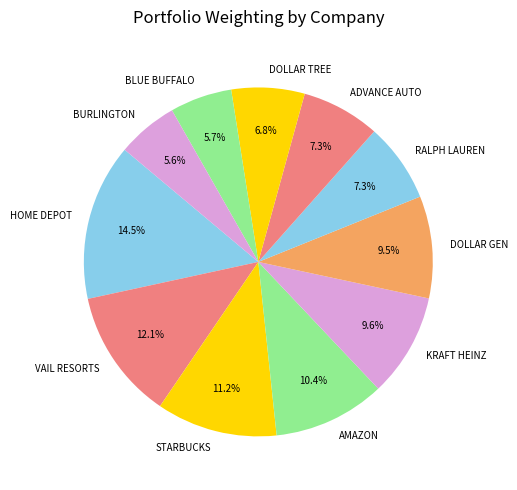

Which slice is the largest?

HOME DEPOT